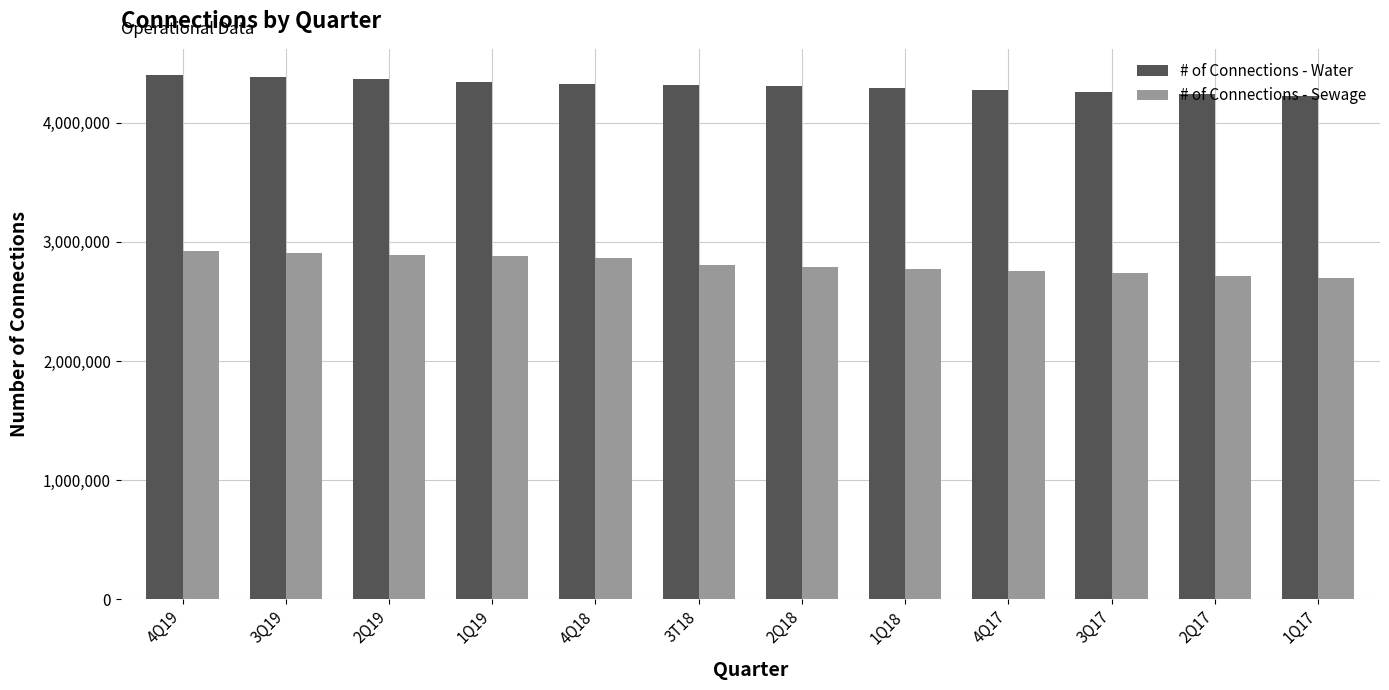

How many bars are there in total?

24